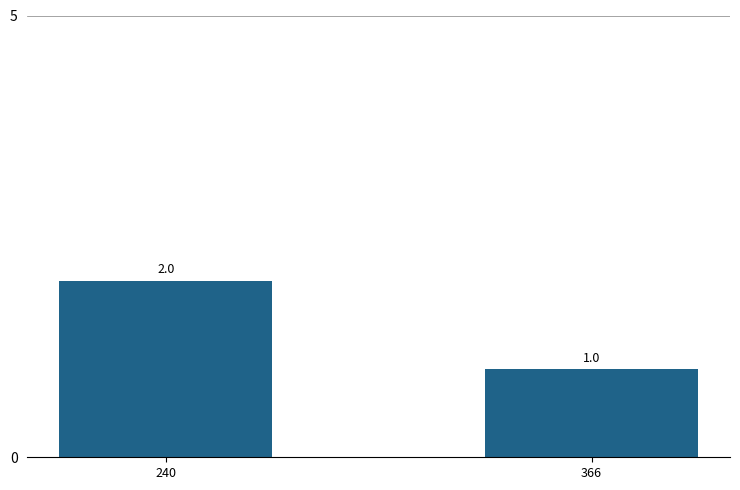

Rank the categories by value from highest to lowest.

240, 366